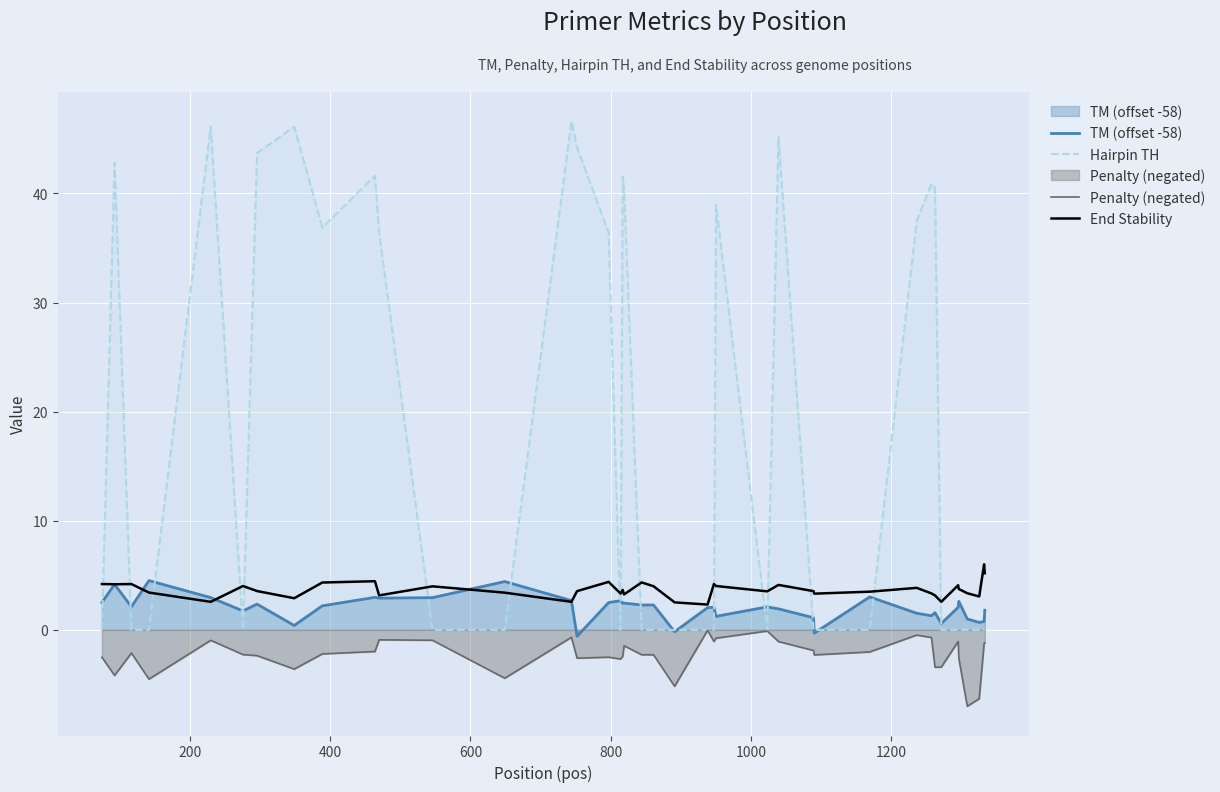

How many times do End Stability and Hairpin TH cross each other?

16